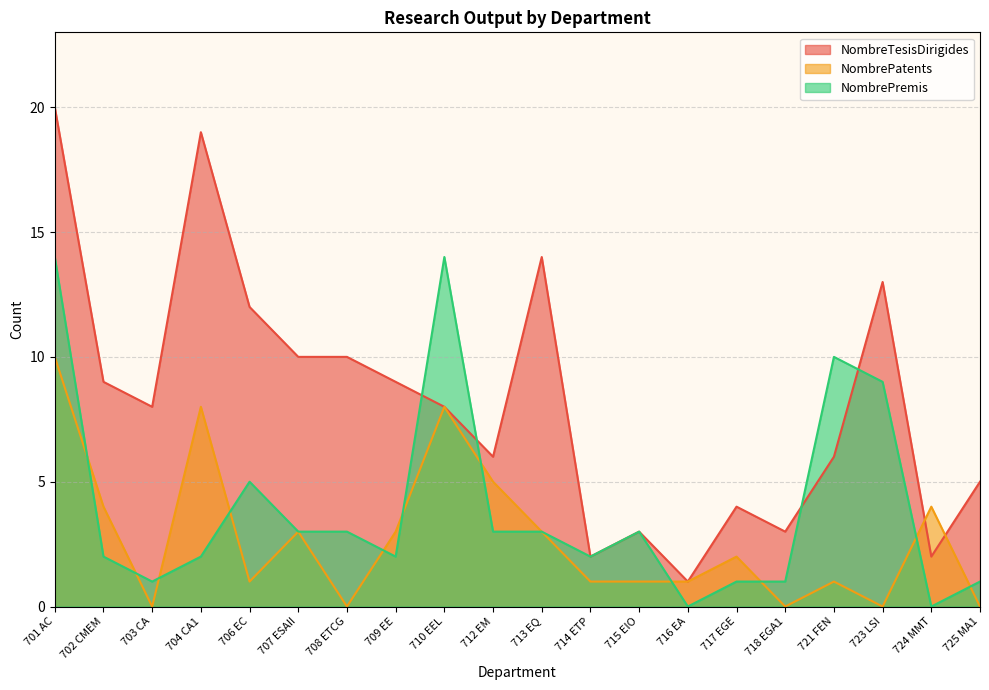

Rank the series by their average value, from lowest to highest.

NombrePatents, NombrePremis, NombreTesisDirigides